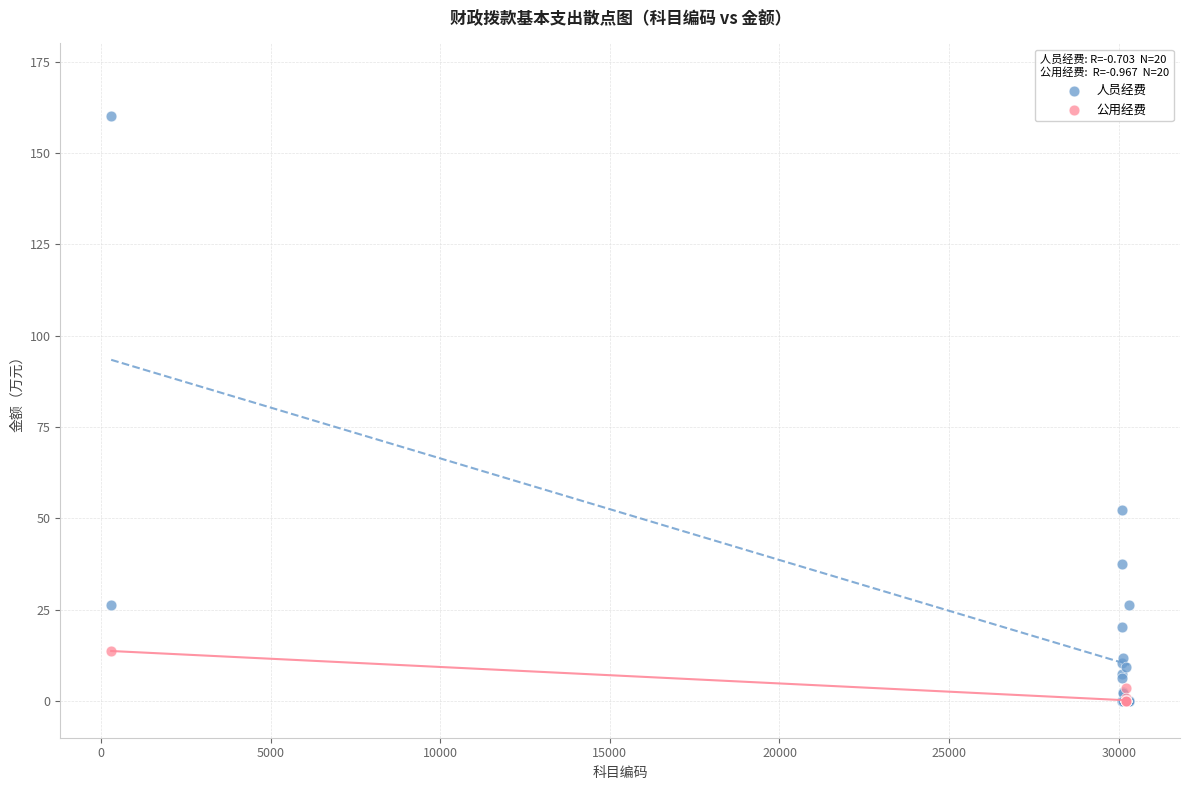

What are all the series names shown in the legend?

人员经费, 公用经费